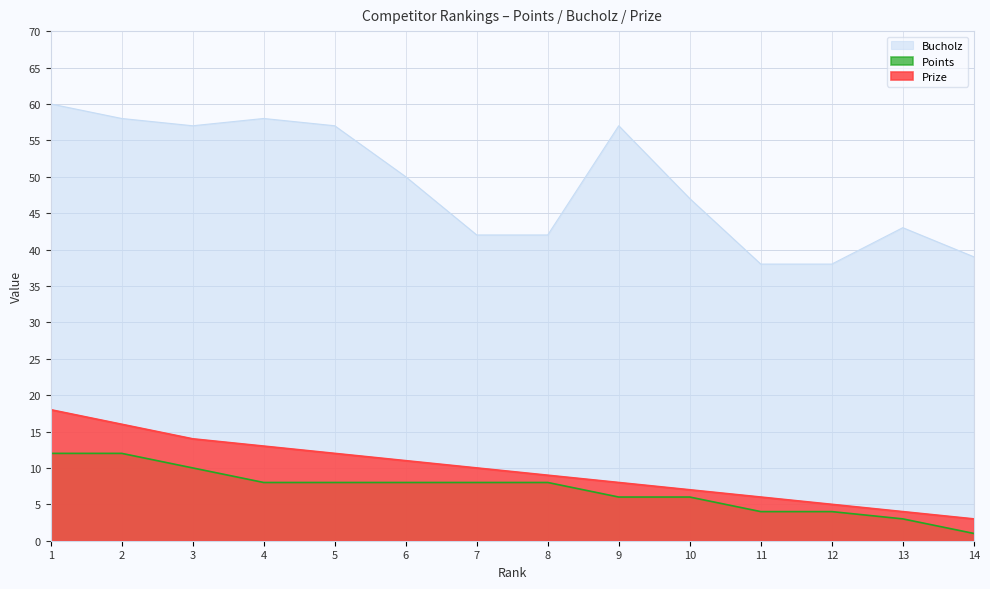

List the series in order of their peak value, lowest first.

Points, Prize, Bucholz